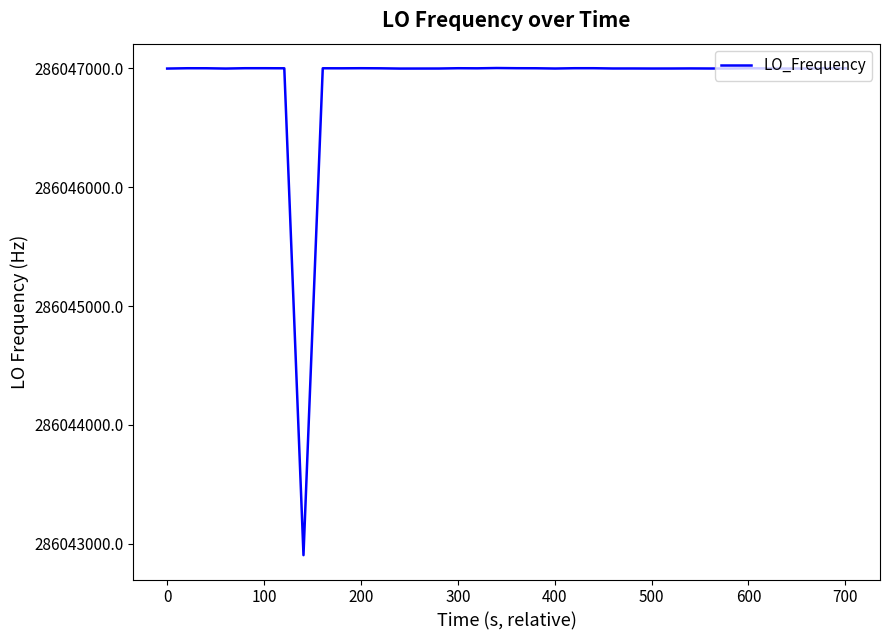

What is the greatest value displayed?

286047002.8